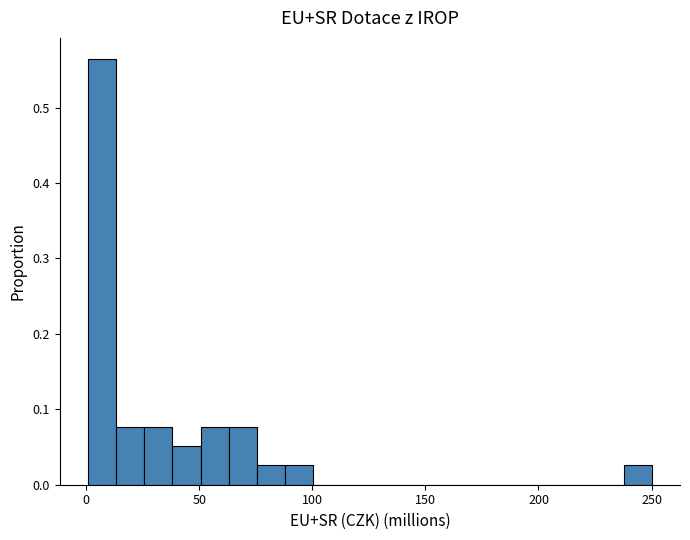

Around what value on the x-axis is the tallest bar? Give the approximate position of its centre, as read against the axis.

5